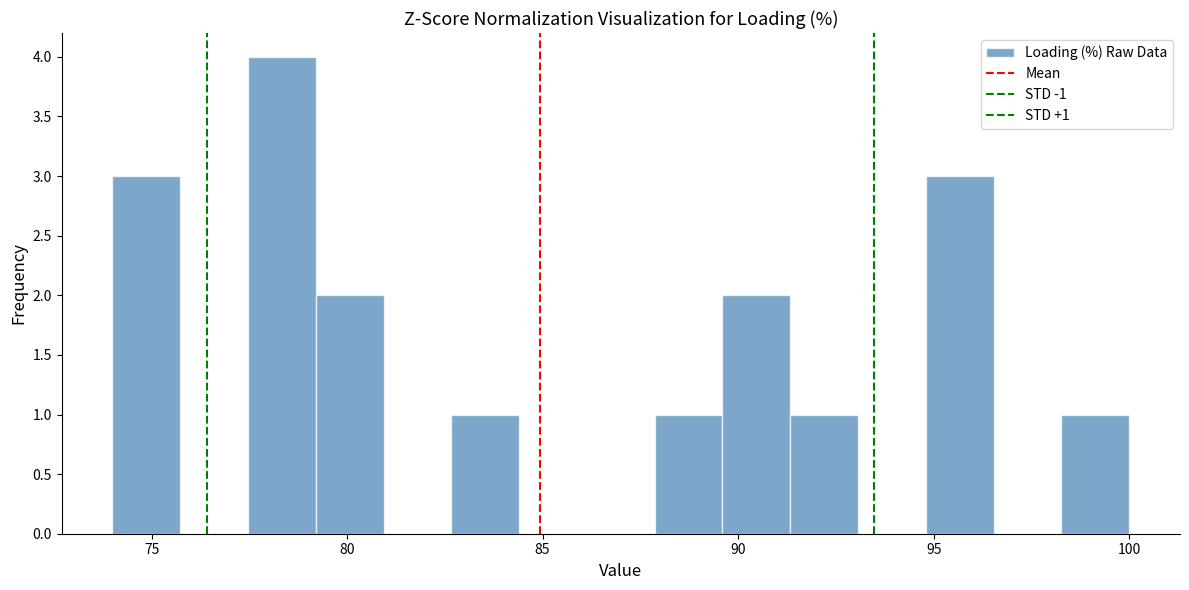

Read against the x-axis, roughly where is the centre of the tallest bar?

78.5